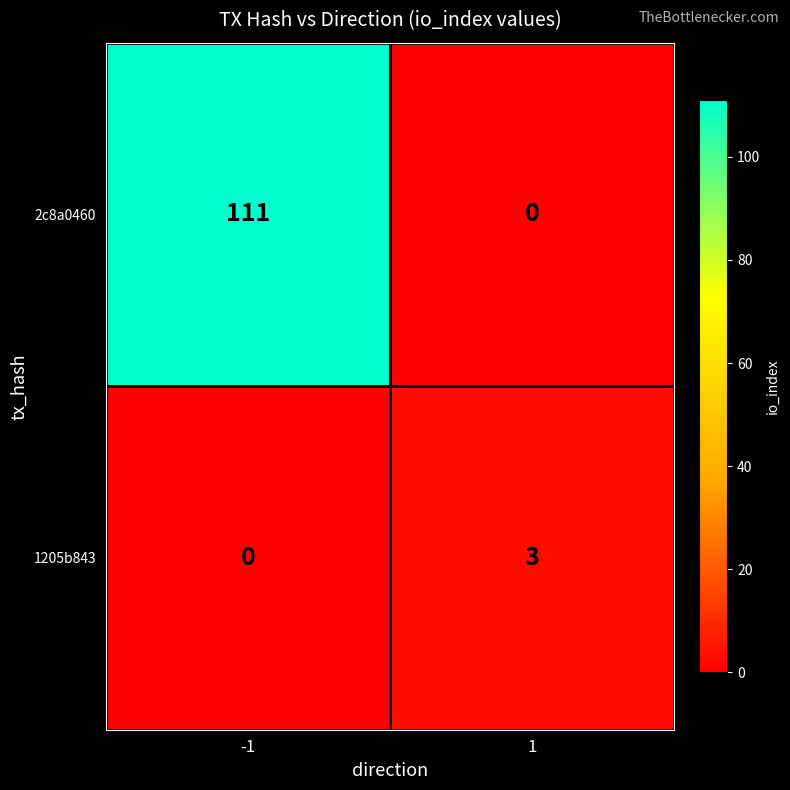

What is the highest value of the 2c8a0460 series?

111